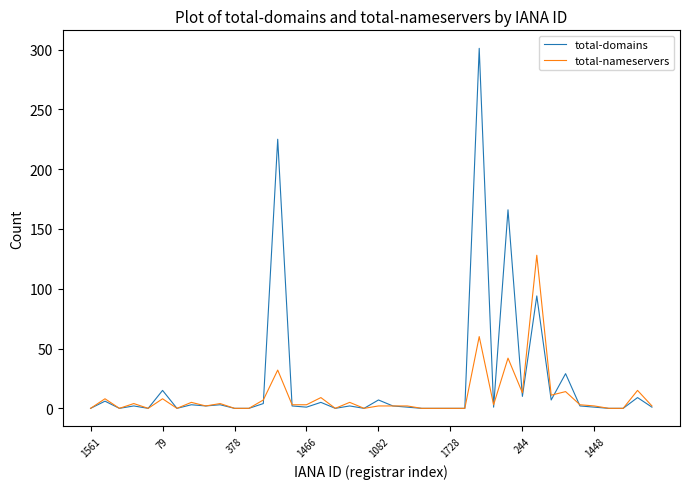

Which series has the widest spread of values?

total-domains